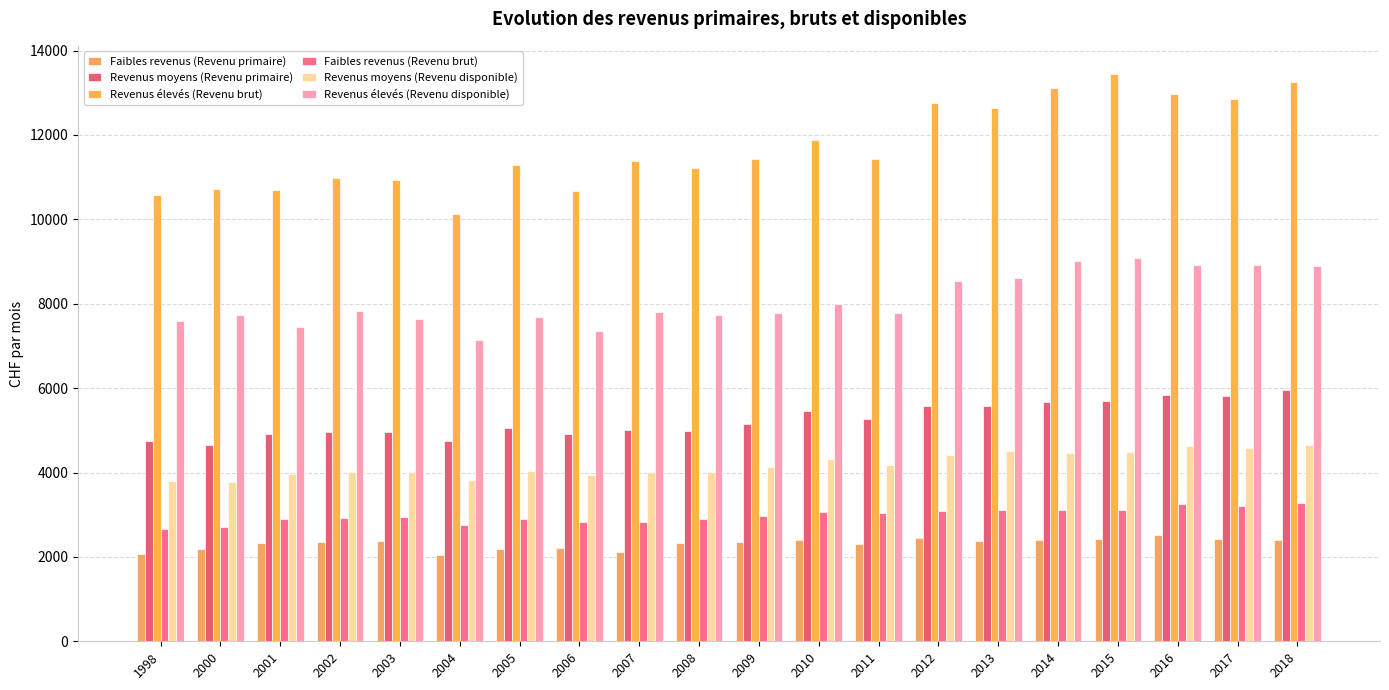

What are all the series names shown in the legend?

Faibles revenus (Revenu primaire), Revenus moyens (Revenu primaire), Revenus élevés (Revenu brut), Faibles revenus (Revenu brut), Revenus moyens (Revenu disponible), Revenus élevés (Revenu disponible)